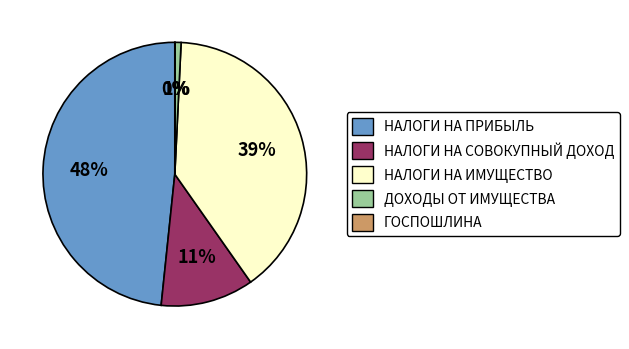

Is it true that НАЛОГИ НА ИМУЩЕСТВО is 39% of the pie?

True